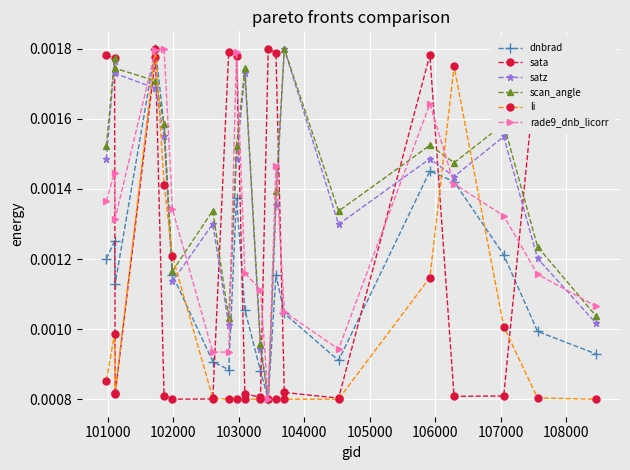

At how many categories does at least one series exceed 0?

20